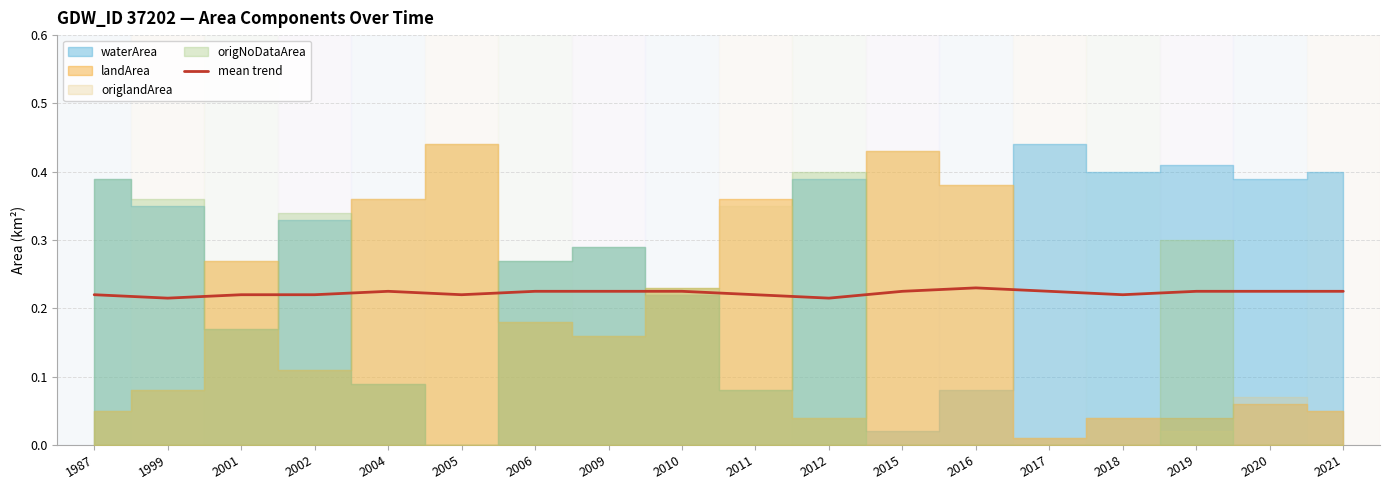

What is the sum of all values?

4.0